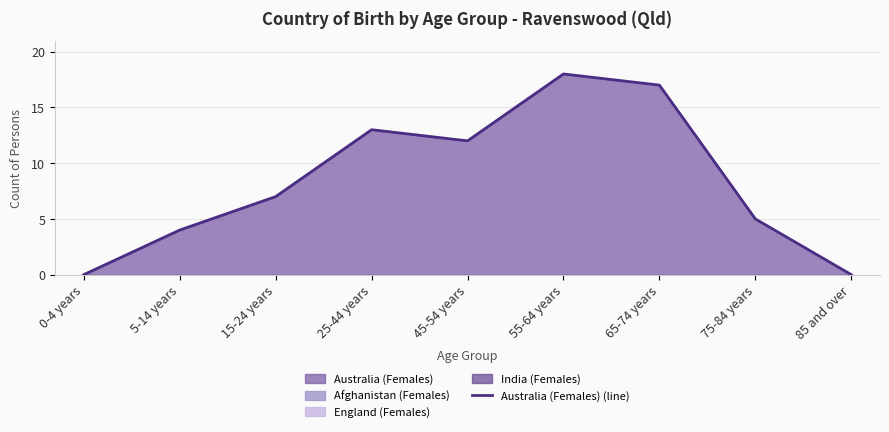

The chart shows a value of 0 at 85 and over. True or false?

True